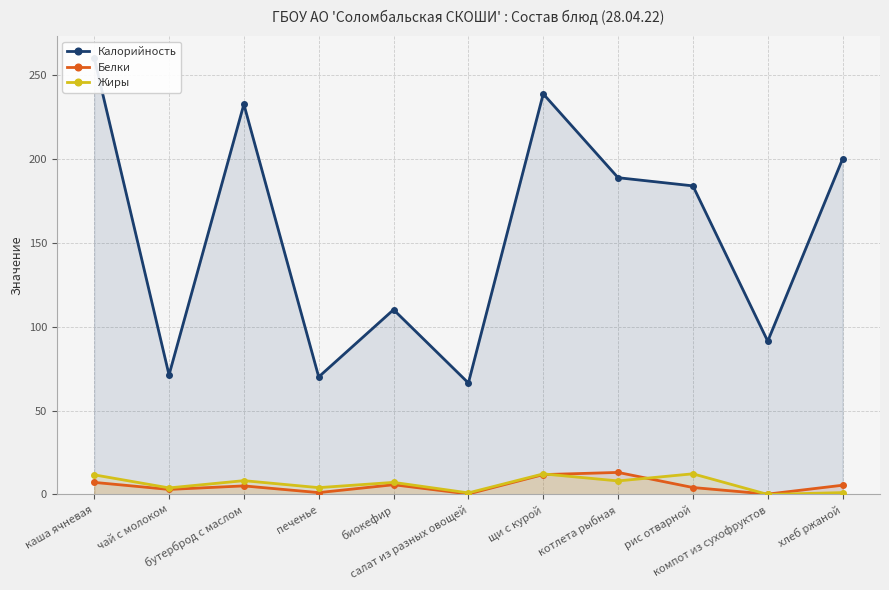

Is it true that Жиры equals 6.7 at печенье?

False